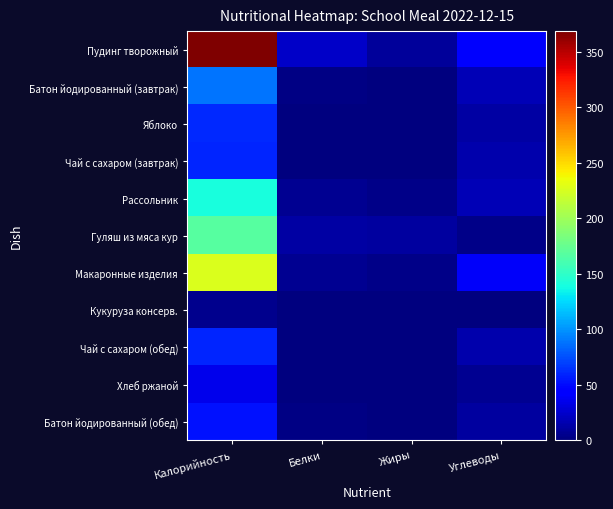

Between Жиры and Углеводы, which is larger?

Углеводы